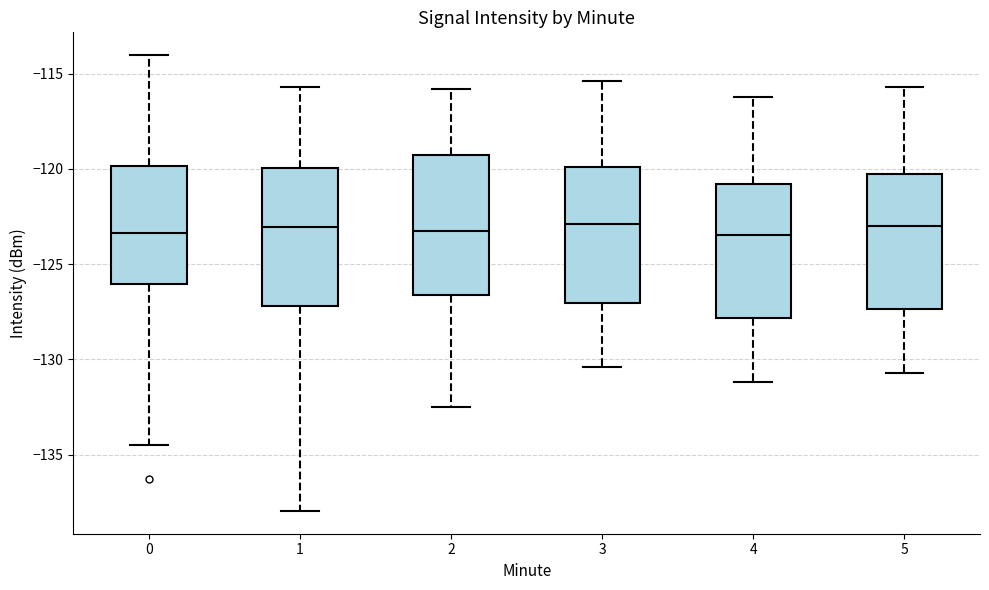

Reading left to right, read every box against the y-axis: the position of its median line, the range the box covers, and the ends of its whiskers. The values are not printed on the chart, so give them approximately, as read against the axis.

0: median -123.5, box -126.0 to -120.0, whiskers -134.5 to -114.0
1: median -123.0, box -127.0 to -120.0, whiskers -138.0 to -115.5
2: median -123.0, box -126.5 to -119.5, whiskers -132.5 to -116.0
3: median -123.0, box -127.0 to -120.0, whiskers -130.5 to -115.5
4: median -123.5, box -128.0 to -121.0, whiskers -131.0 to -116.0
5: median -123.0, box -127.5 to -120.5, whiskers -130.5 to -115.5